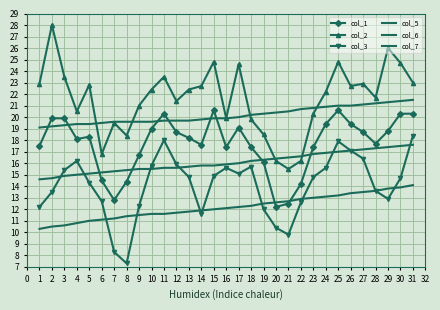

Reading right to left, transcribe all the data shown in this chart.

col_1: 20.3	20.3	18.8	17.7	18.7	19.4	20.6	19.4	17.4	14.2	12.5	12.2	16.1	17.4	19.1	17.4	20.6	17.6	18.2	18.7	20.3	19.0	16.7	14.4	12.8	14.5	18.3	18.1	19.9	19.9	17.5
col_2: 23.0	24.7	26.0	21.7	22.9	22.7	24.8	22.2	20.3	16.2	15.5	16.2	18.5	19.8	24.6	19.9	24.8	22.7	22.4	21.4	23.5	22.4	21.0	18.4	19.5	16.8	22.8	20.5	23.5	28.0	22.9
col_3: 18.4	14.7	12.9	13.6	16.4	17.1	17.9	15.6	14.8	12.6	9.8	10.4	12.0	15.7	15.1	15.6	14.9	11.6	14.8	15.9	18.0	15.8	12.3	7.3	8.3	12.7	14.3	16.2	15.4	13.5	12.2
col_5: 17.6	17.5	17.4	17.3	17.2	17.1	17.0	16.9	16.8	16.6	16.5	16.4	16.3	16.2	16.0	15.9	15.8	15.8	15.7	15.6	15.6	15.5	15.5	15.4	15.3	15.2	15.1	15.0	14.9	14.7	14.6
col_6: 21.5	21.4	21.3	21.2	21.1	21.0	21.0	20.9	20.8	20.7	20.5	20.4	20.3	20.2	20.0	19.9	19.9	19.8	19.7	19.7	19.7	19.6	19.6	19.6	19.6	19.5	19.4	19.4	19.3	19.2	19.1
col_7: 14.1	13.9	13.8	13.6	13.5	13.4	13.2	13.1	13.0	12.9	12.7	12.6	12.5	12.3	12.2	12.1	12.0	11.9	11.8	11.7	11.6	11.6	11.5	11.4	11.2	11.1	11.0	10.8	10.6	10.5	10.3